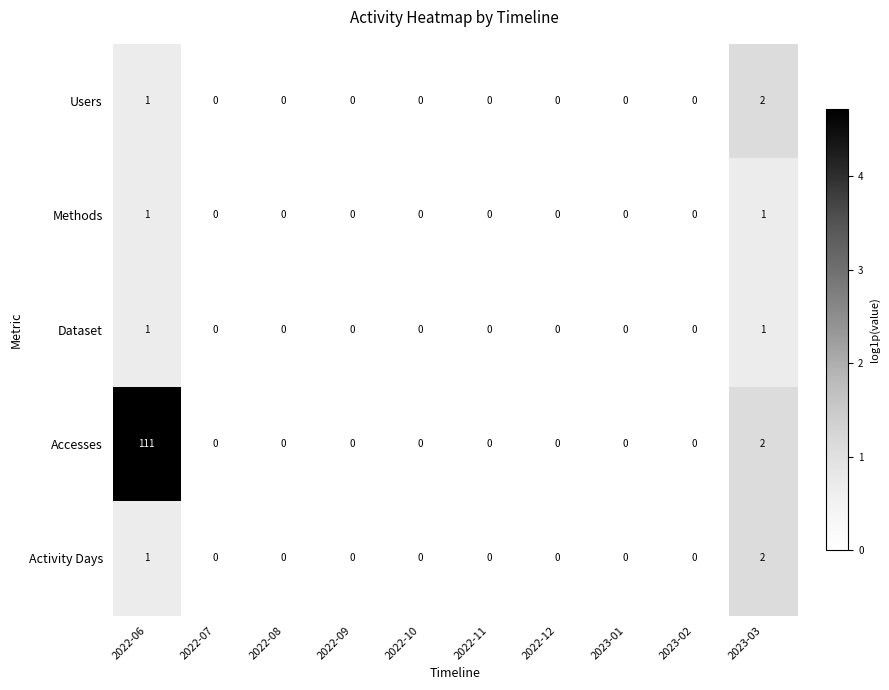

At which category does the chart reach its peak across all series?

2022-06